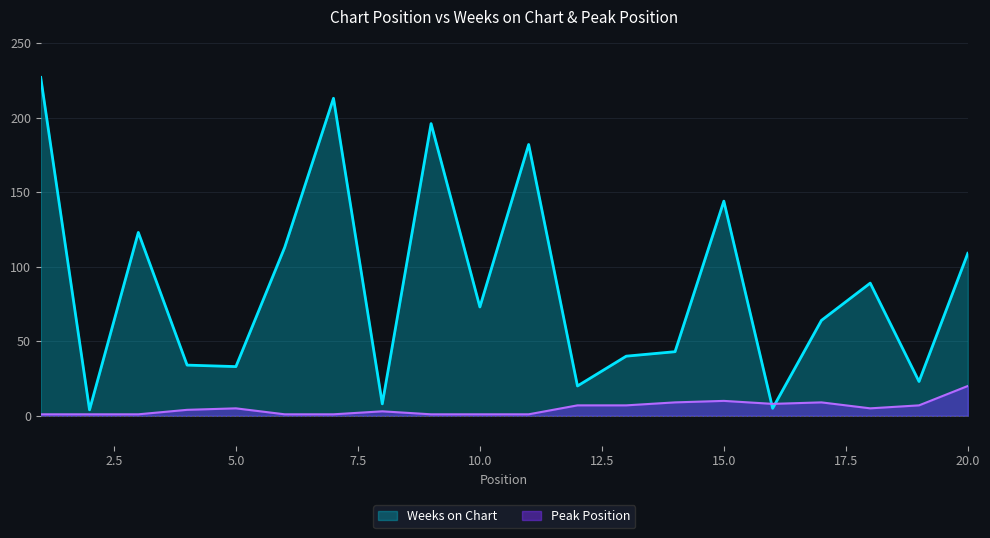

What is the difference between the Peak Position values at 2 and 16?

7